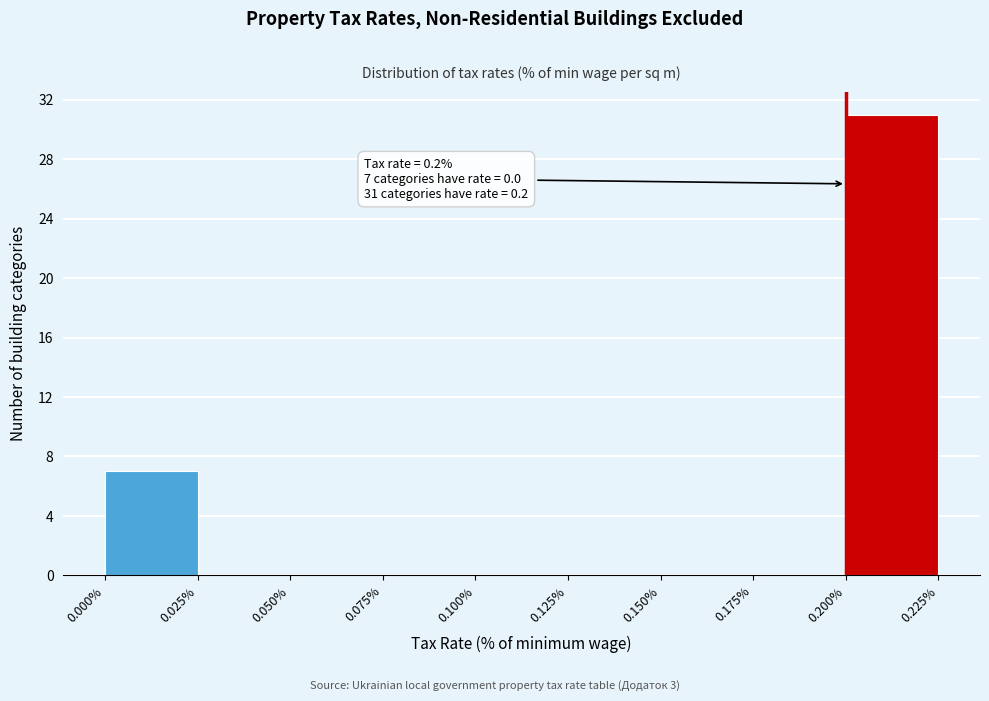

Which range on the x-axis has the tallest bar?

0.200% to 0.225%